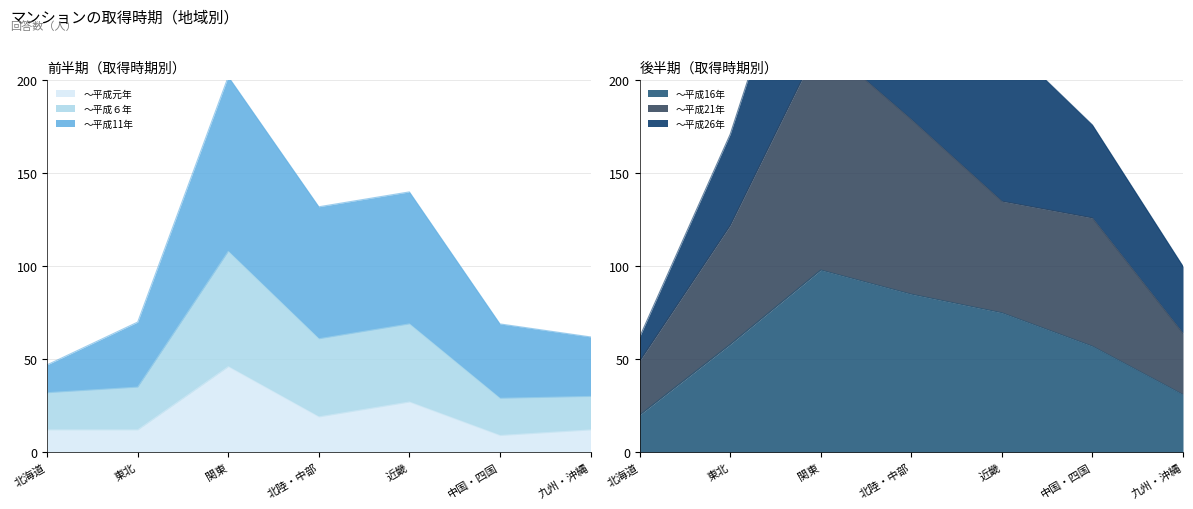

Read the ～平成16年 value at 関東.

98